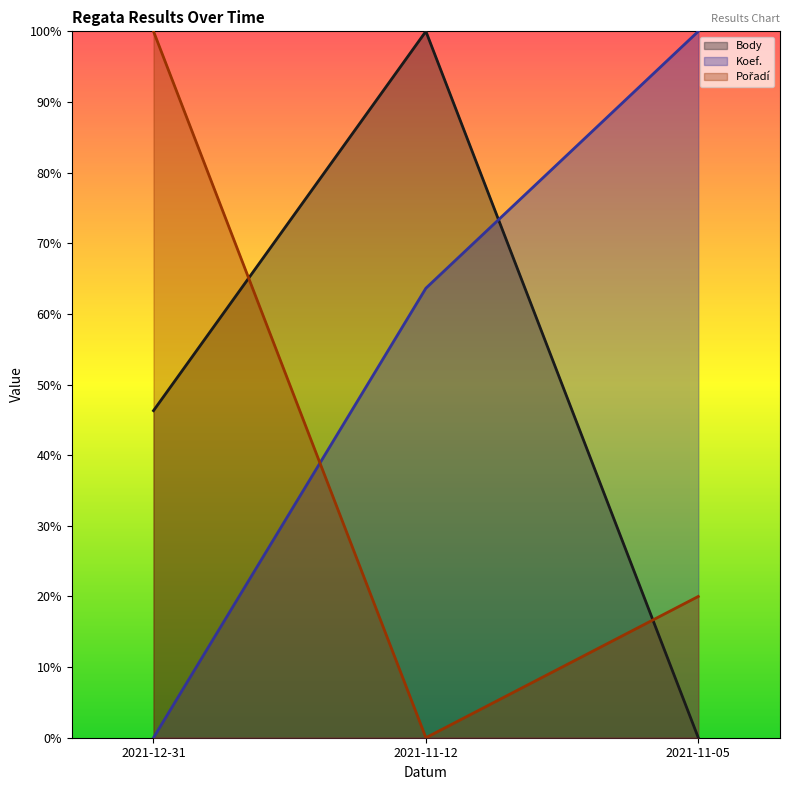

What is the sum of all Koef. values?

1.6